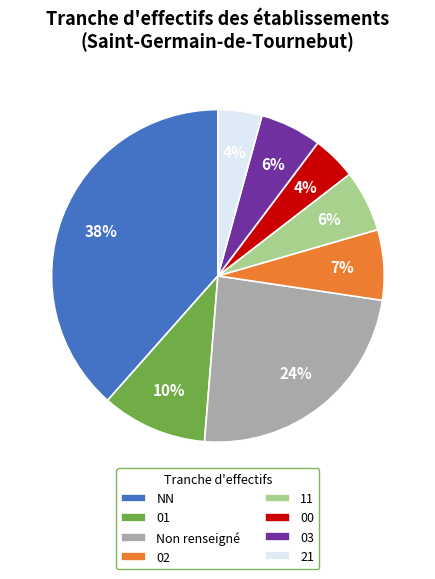

What percentage is the 21 slice, to the nearest percent?

4%